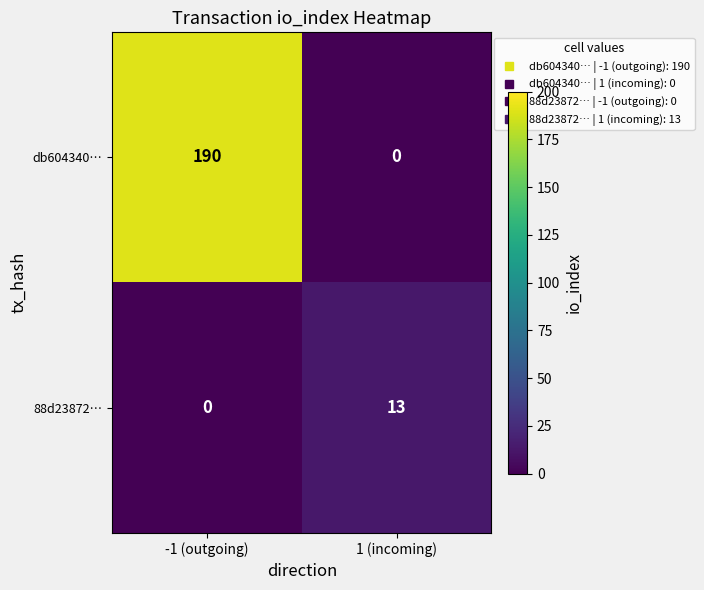

The value of db604340… at 1 (incoming) is 0. True or false?

True